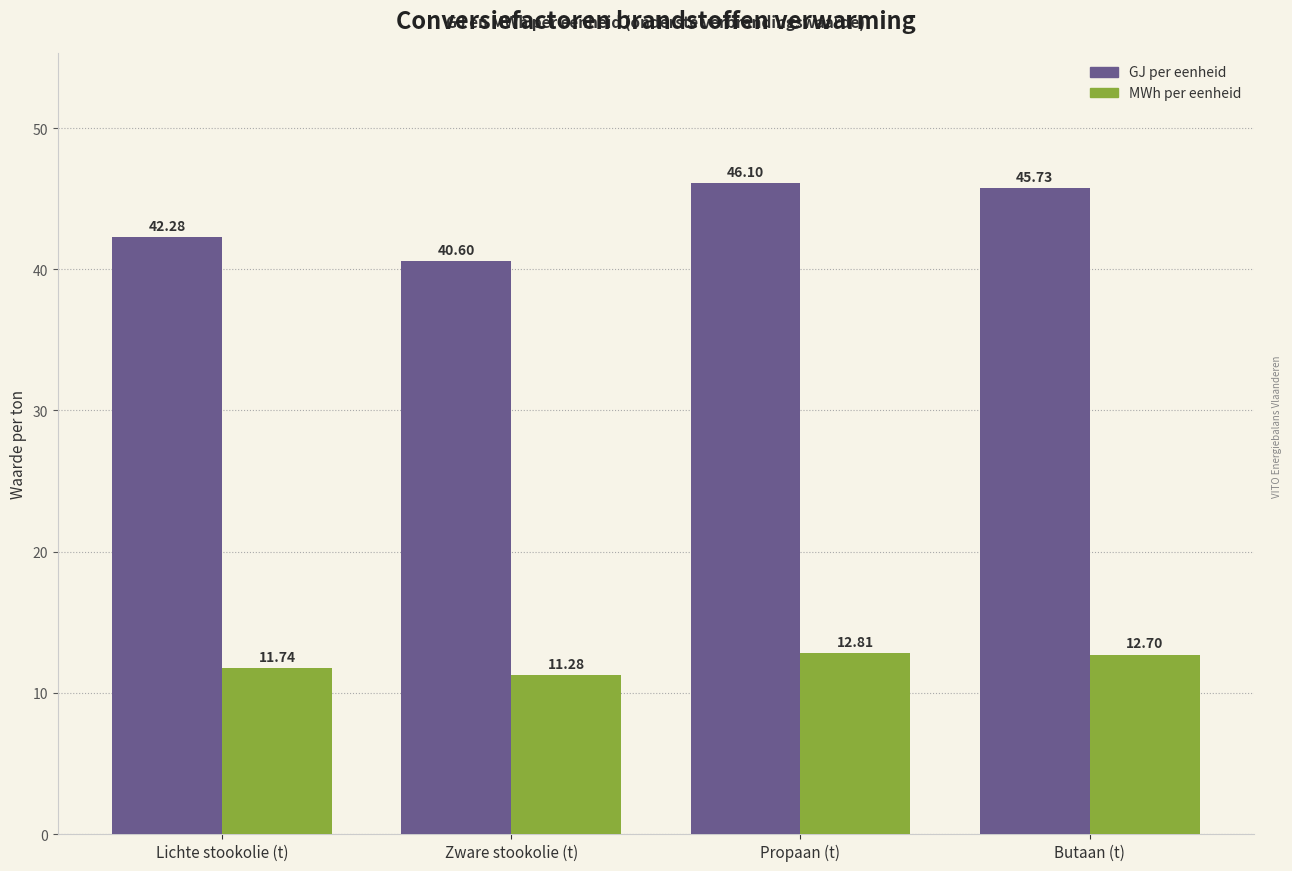

At which label does MWh per eenheid reach its minimum?

Zware stookolie (t)